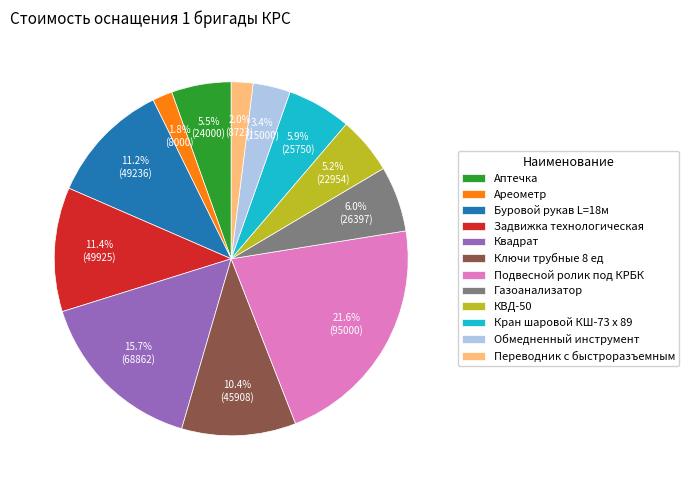

Is Кран шаровой КШ-73 х 89 the majority of the pie?

No